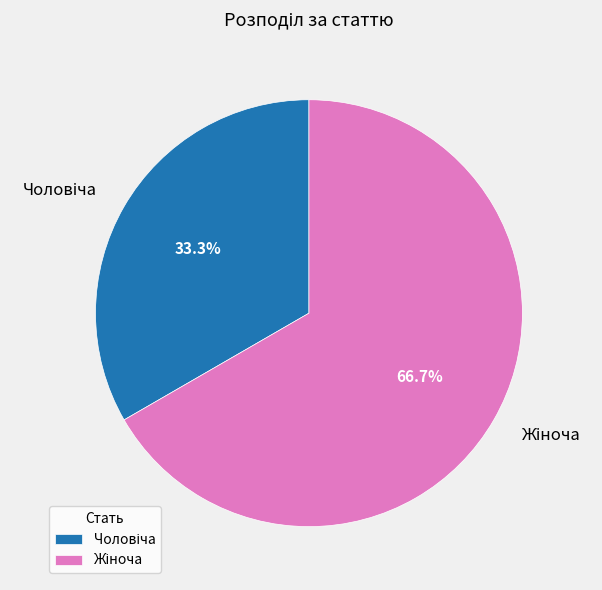

Is it true that Чоловіча is 33% of the pie?

True